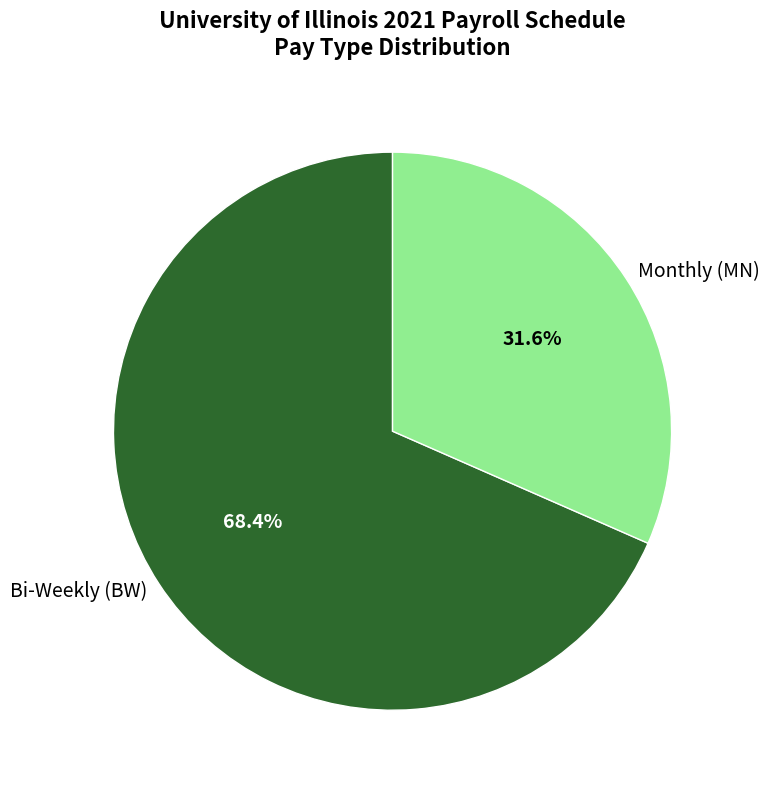

Which category has the biggest portion of the pie?

Bi-Weekly (BW)